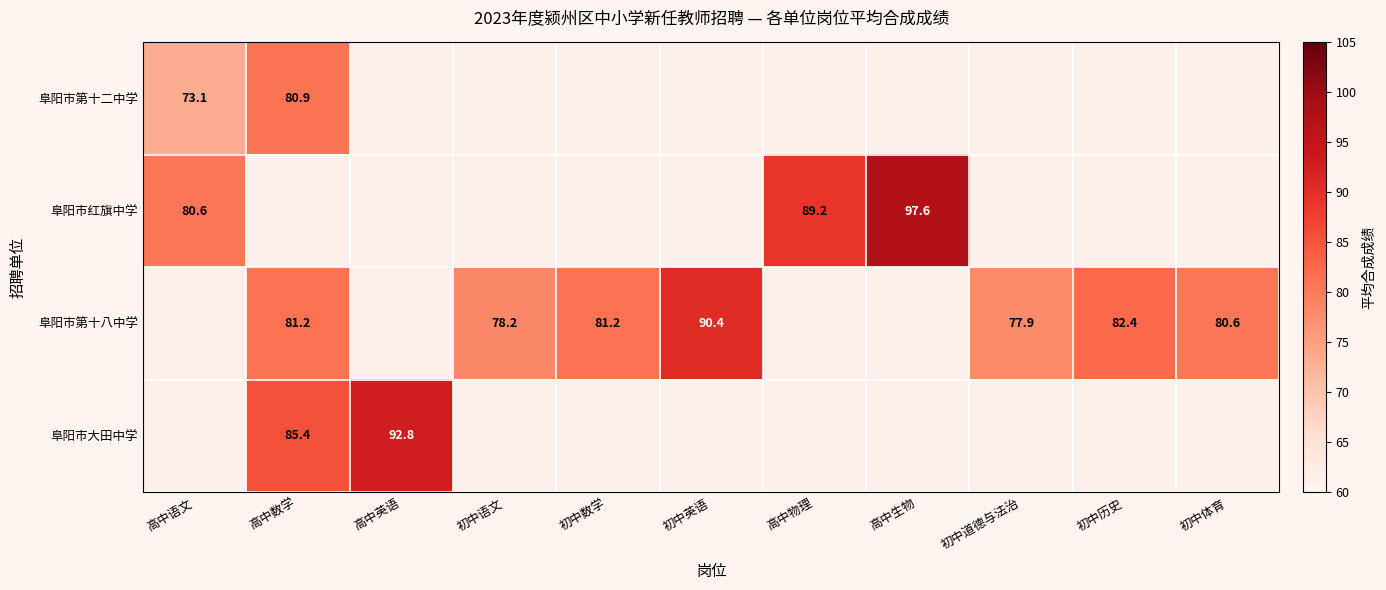

Which series has the widest spread of values?

阜阳市红旗中学